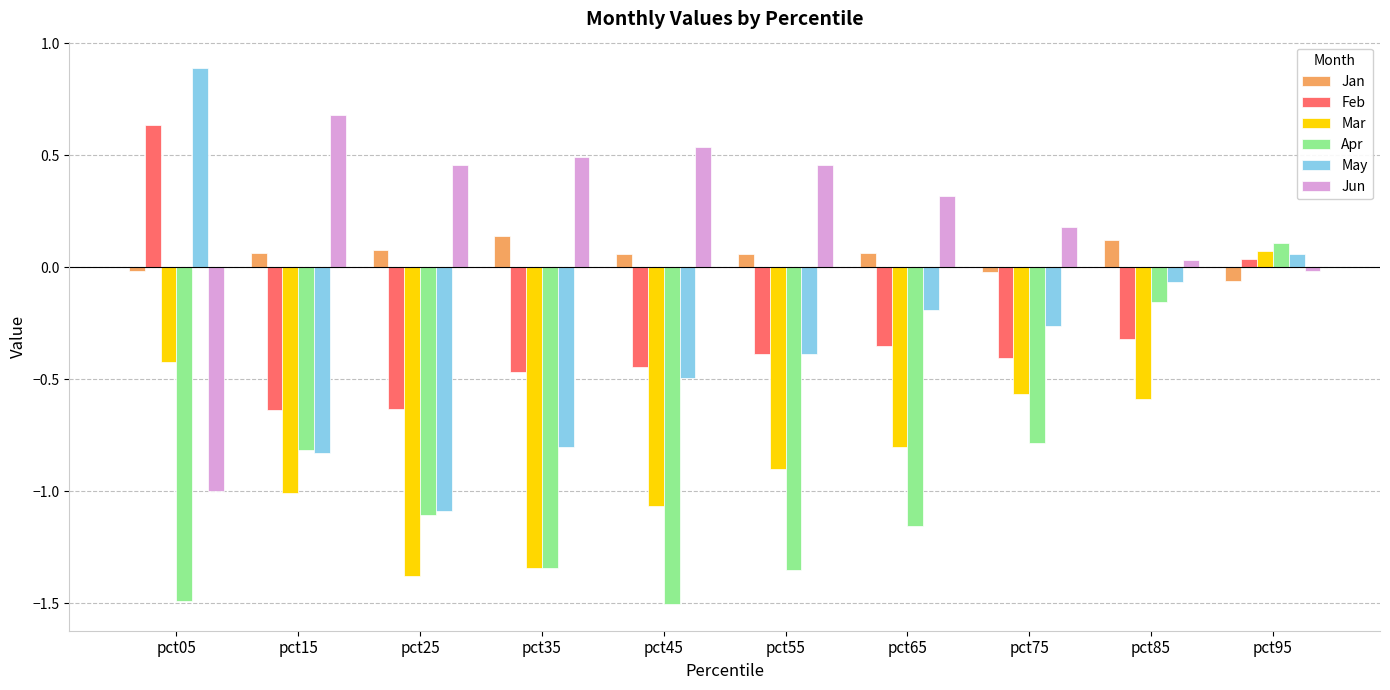

Where is Apr nearest to the value 0?

pct95